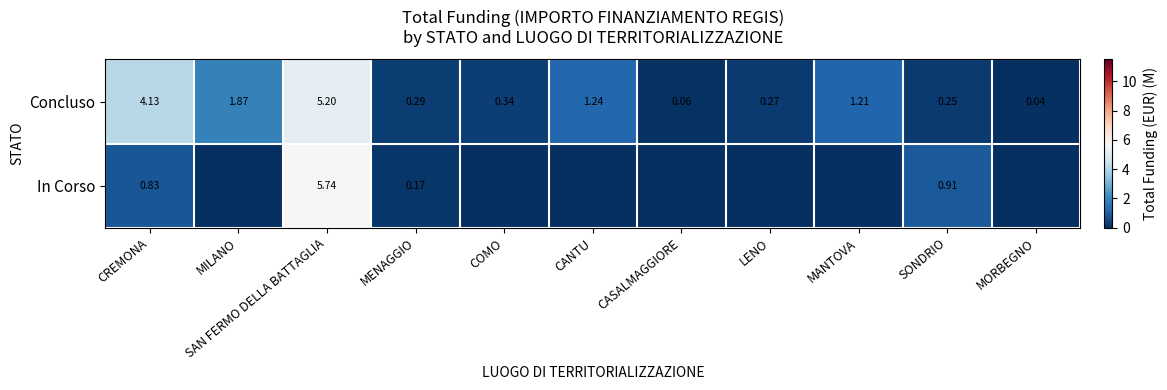

Rank the categories by Concluso value from lowest to highest.

MORBEGNO, CASALMAGGIORE, SONDRIO, LENO, MENAGGIO, COMO, MANTOVA, CANTU, MILANO, CREMONA, SAN FERMO DELLA BATTAGLIA